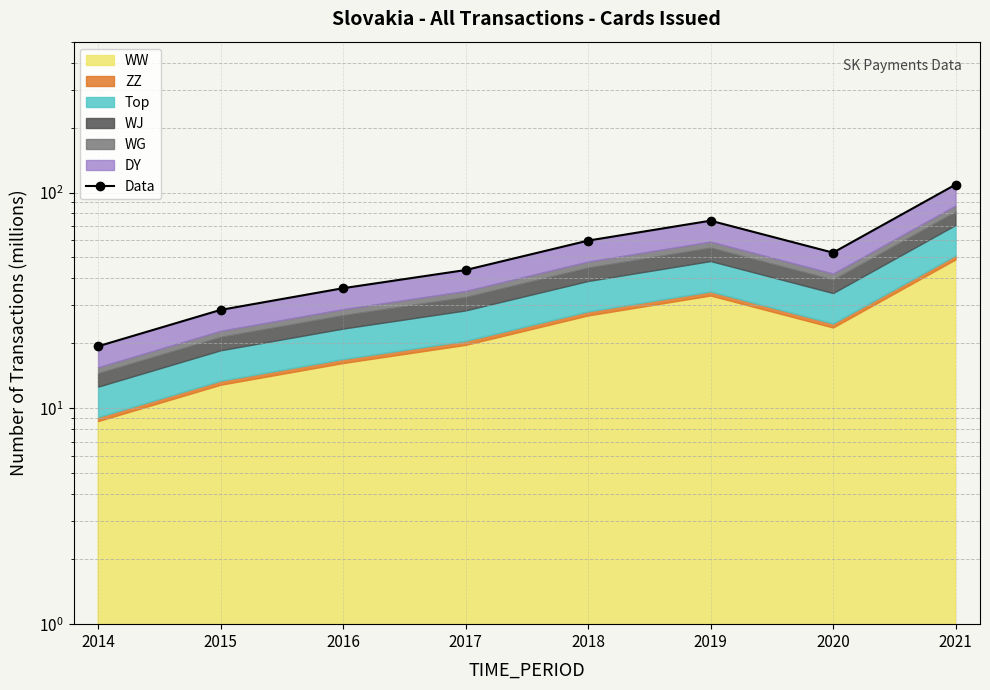

What is the approximate value at 2021?

108.8